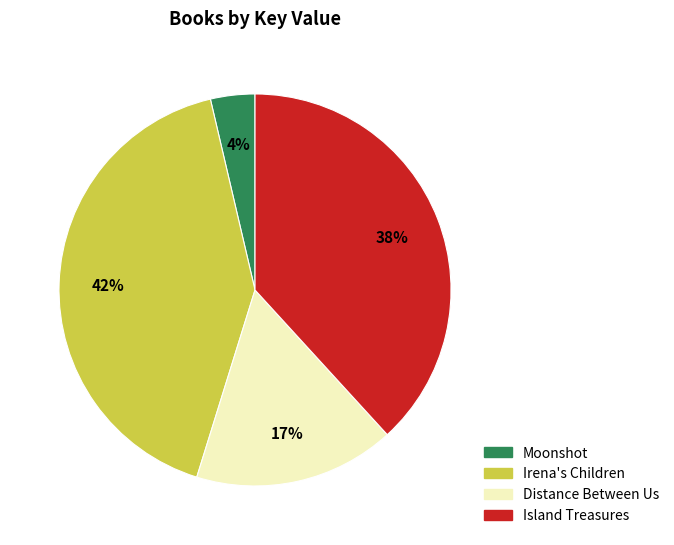

Which slice is the largest?

Irena's Children